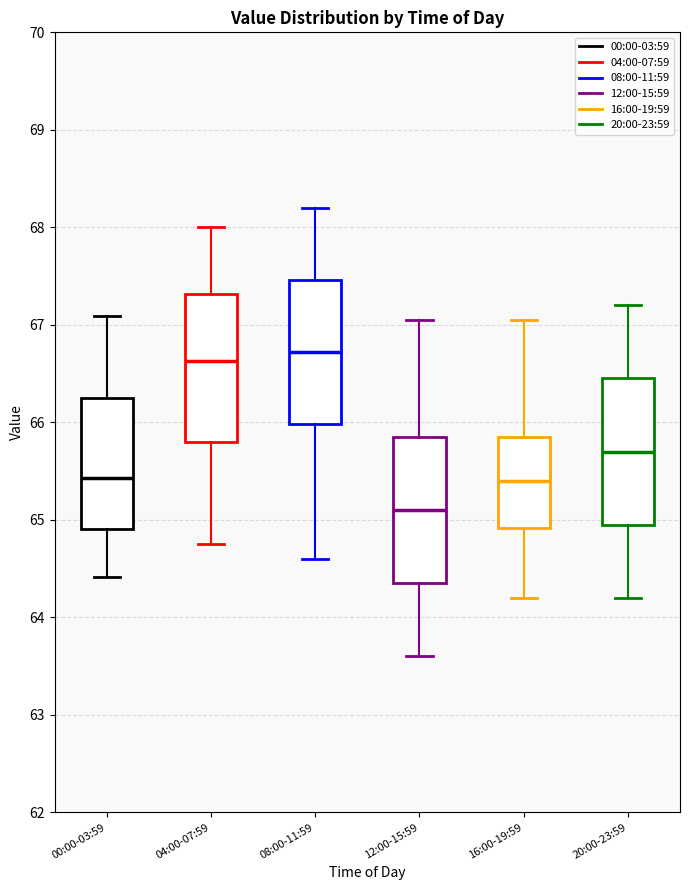

Where does the lower whisker of the box for 12:00-15:59 end on the y-axis? The values are not printed on the chart, so give them approximately, as read against the axis.

63.6